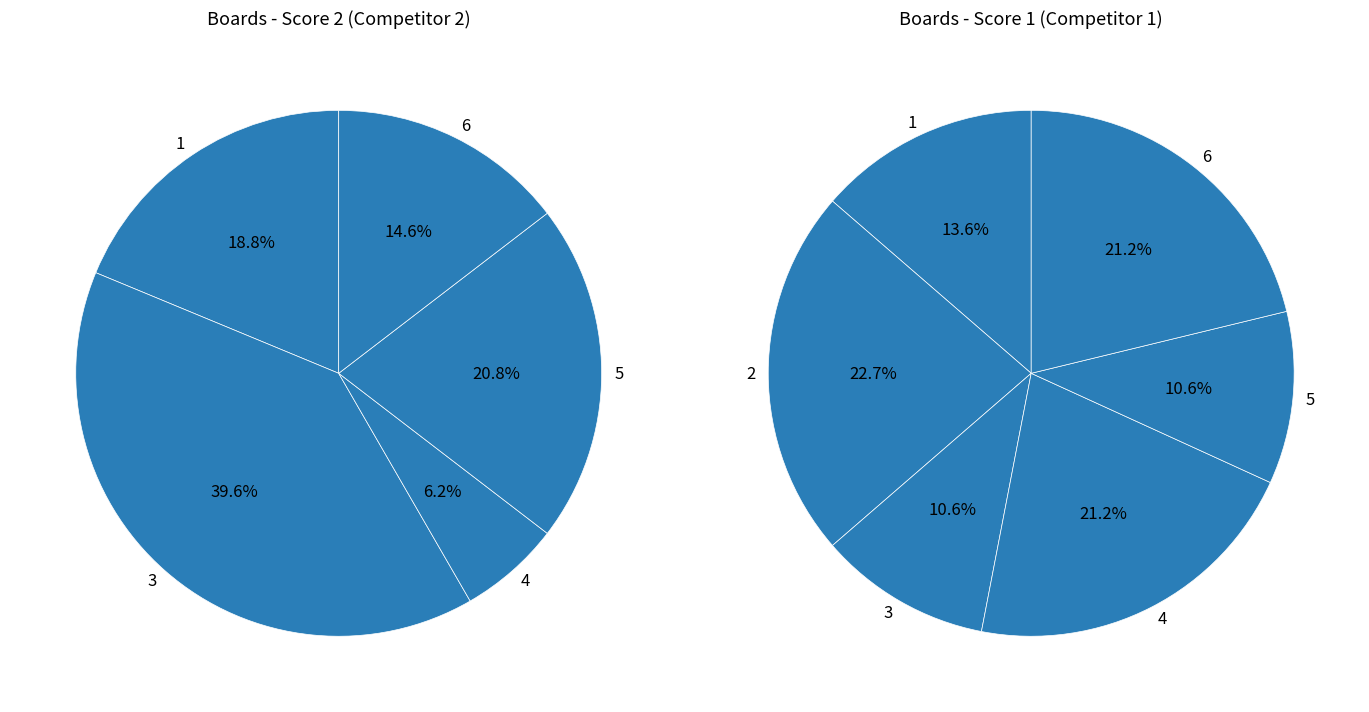

Is it true that 4 is 6% of the pie?

True